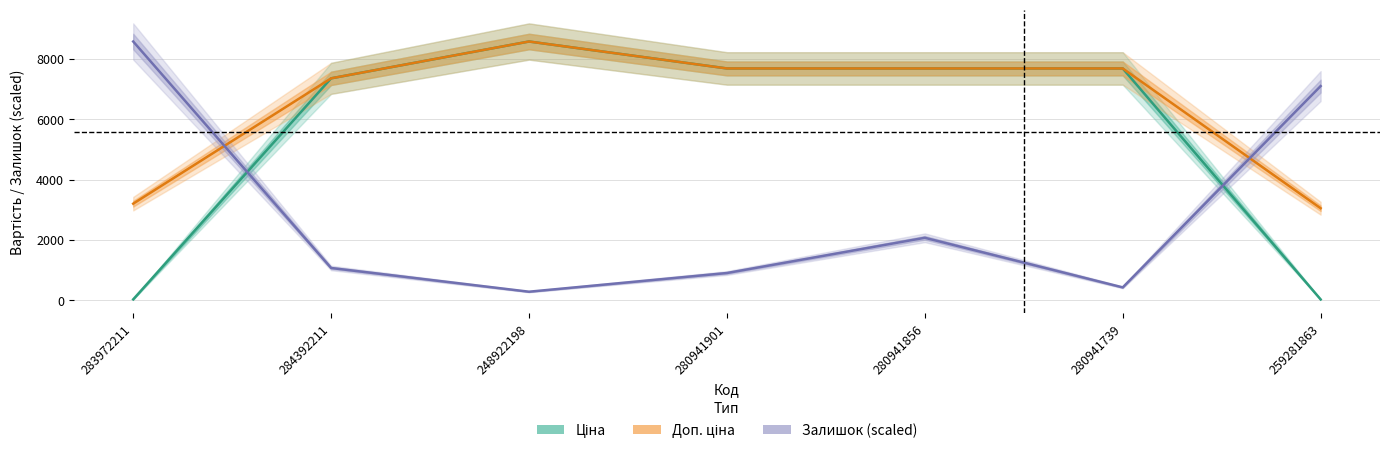

What is the difference between the maximum and minimum values in the Залишок (scaled) series?

8295.1